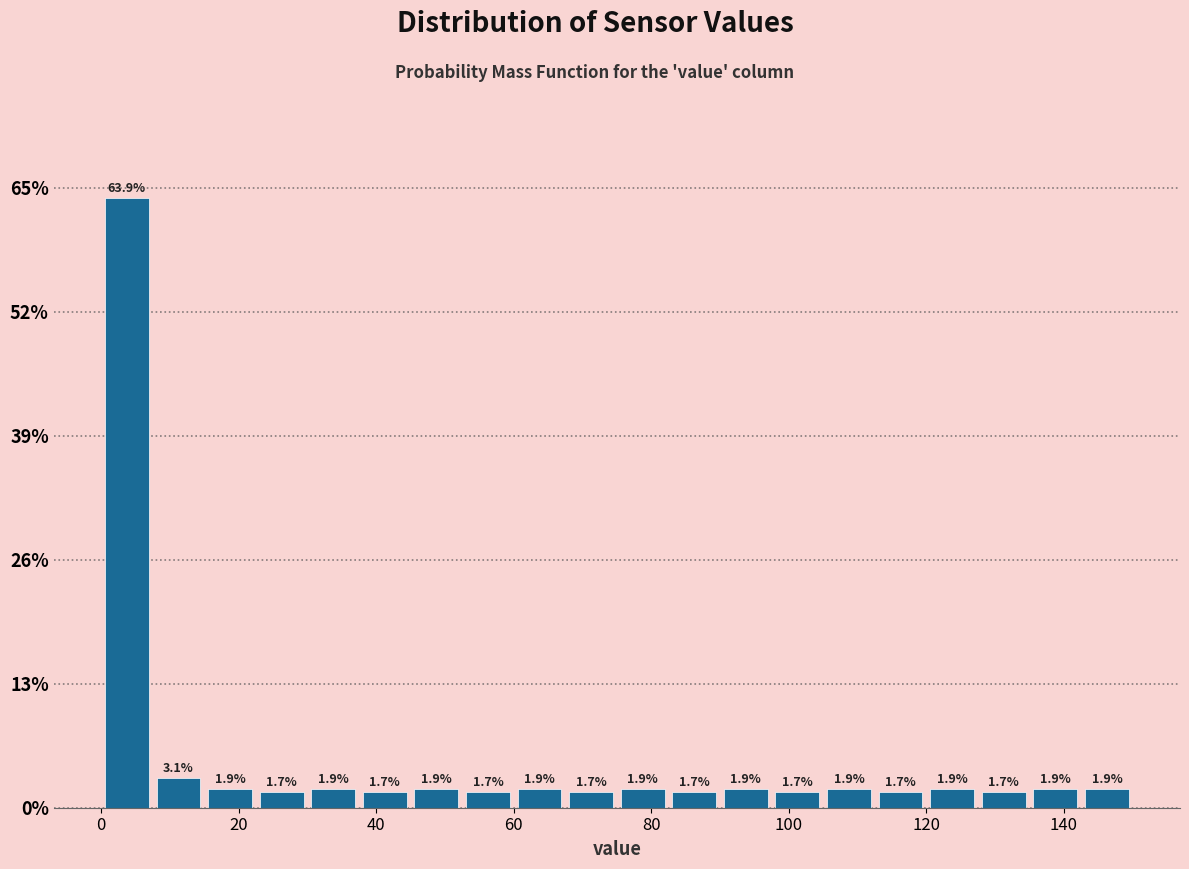

Around what value on the x-axis is the tallest bar? Give the approximate position of its centre, as read against the axis.

4